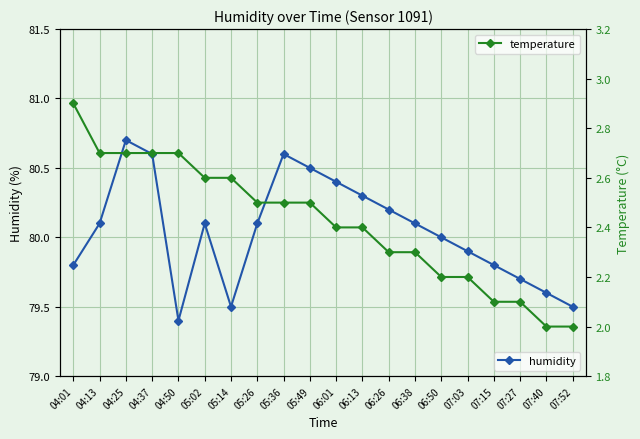

At which category is the sum across all series the highest?

04:25